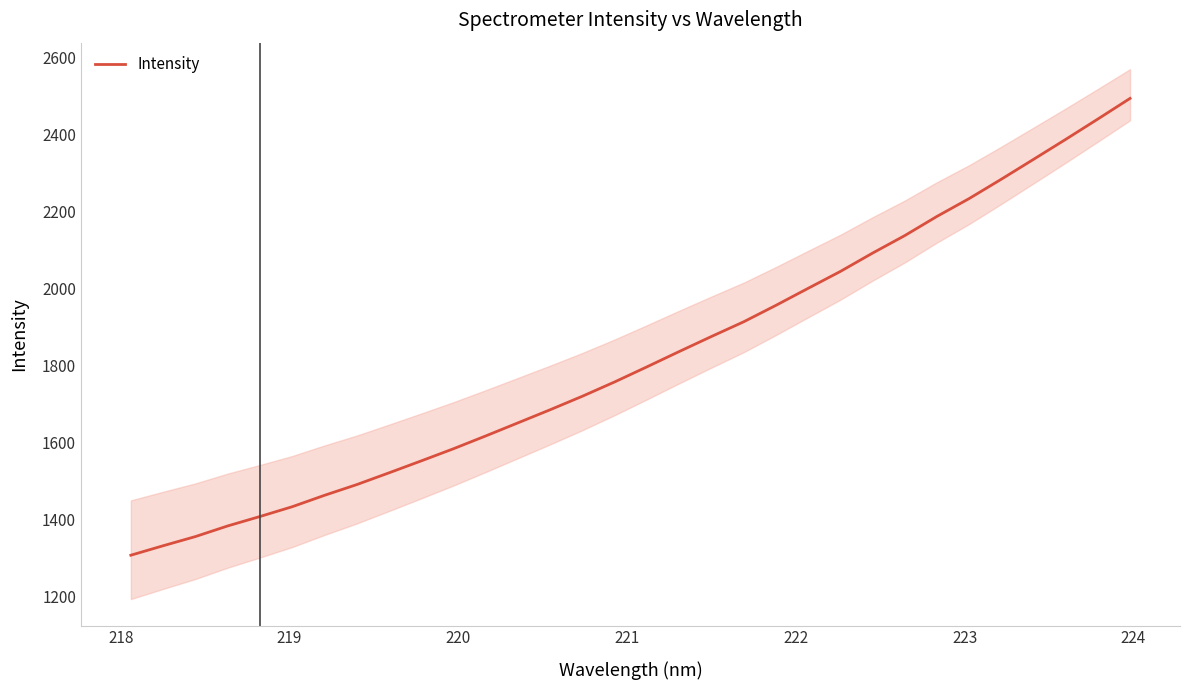

What is the difference between the maximum and minimum values?

1186.9